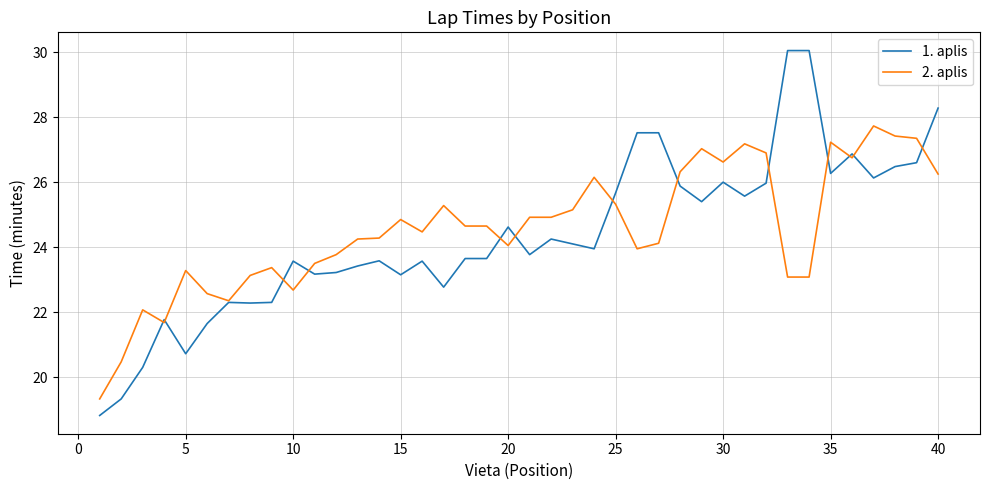

What is the average value of the 2. aplis series?

24.6